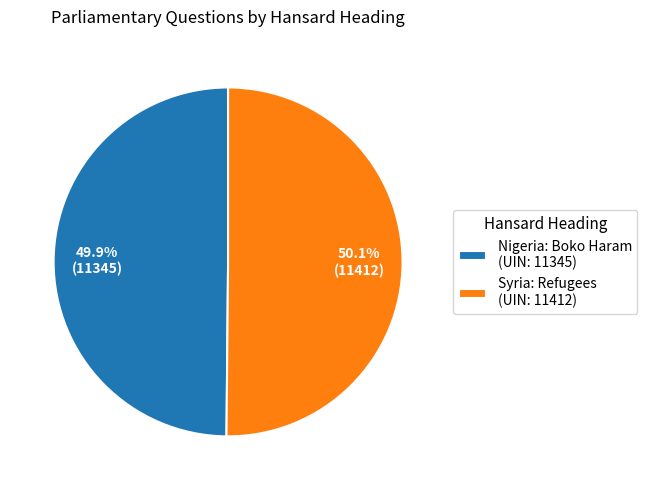

To the nearest percent, what is the combined percentage of Nigeria: Boko Haram and Syria: Refugees?

100%